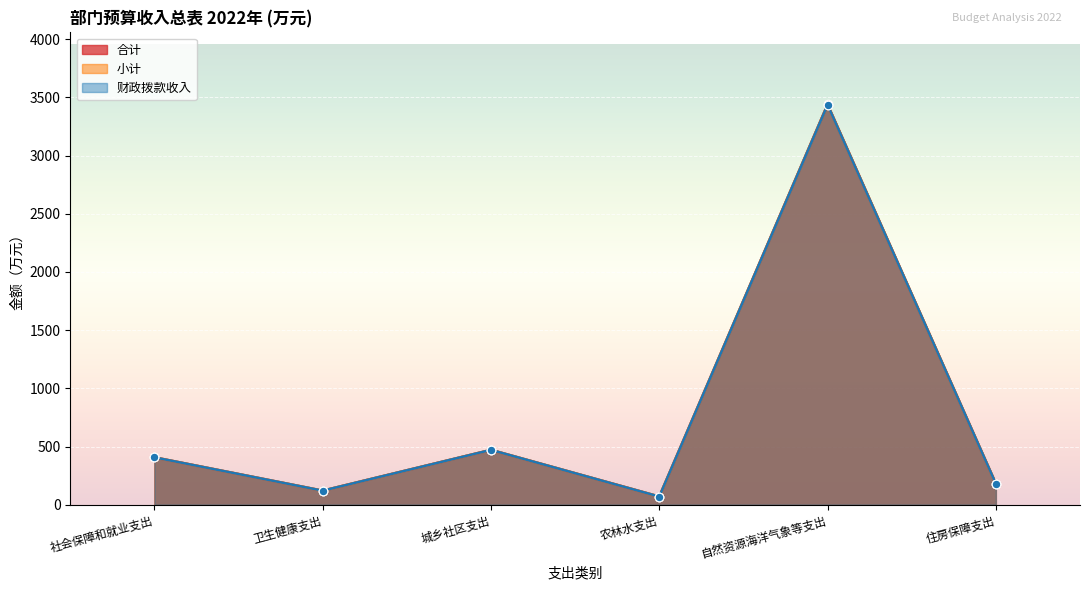

Is the value of 财政拨款收入 at 社会保障和就业支出 greater than the value of 合计 at 自然资源海洋气象等支出?

No